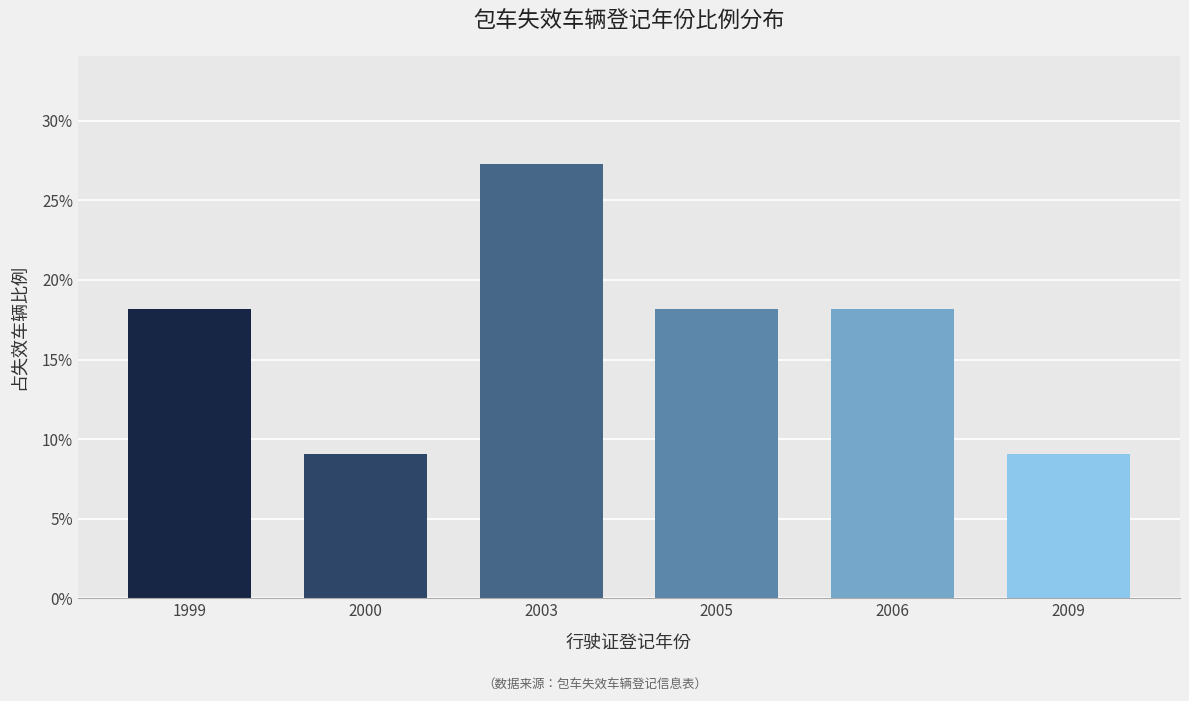

Are the bars grouped side by side (vs. stacked)?

No